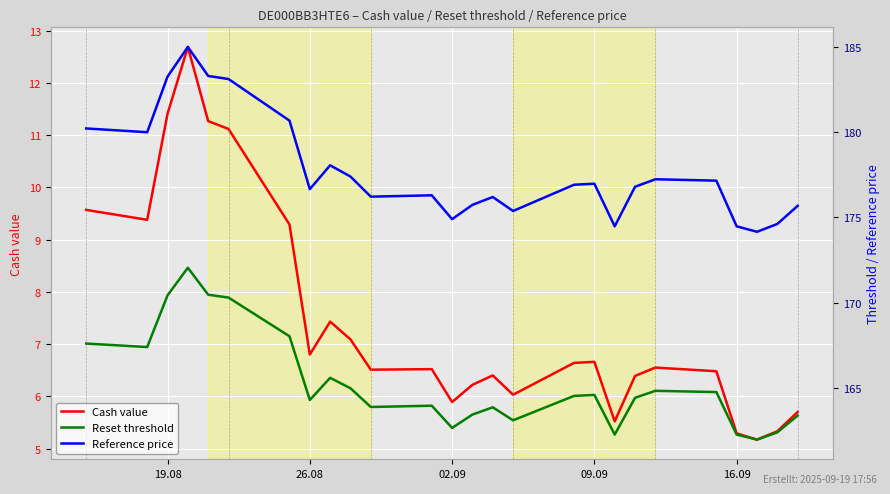

True or false: Reset threshold and Cash value cross at least once.

False